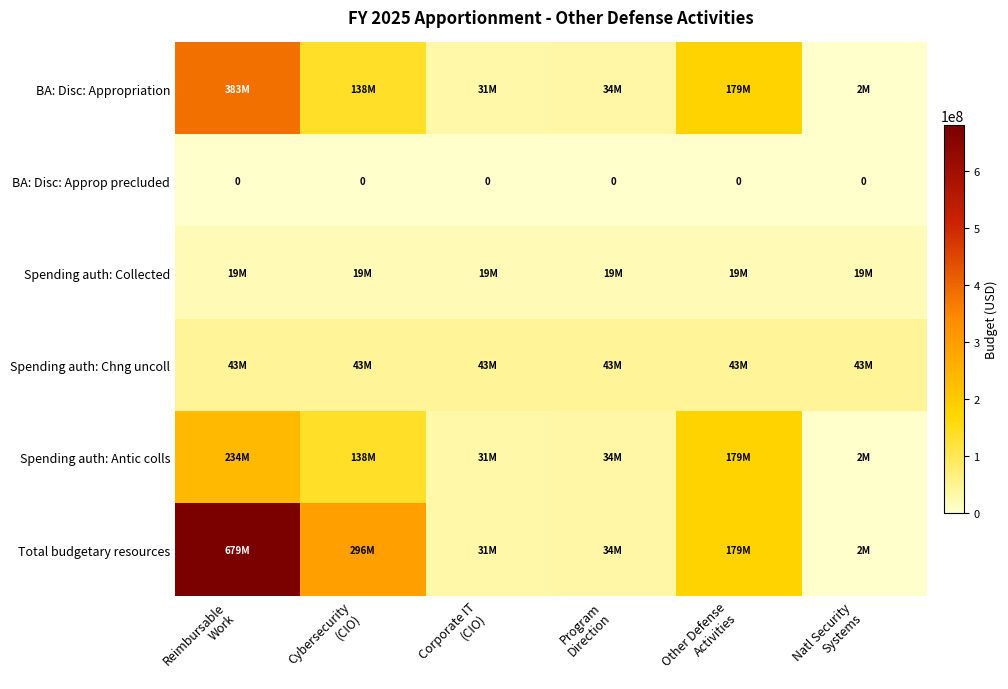

Which category has the highest value in the Spending auth: Antic colls series?

Reimbursable Work